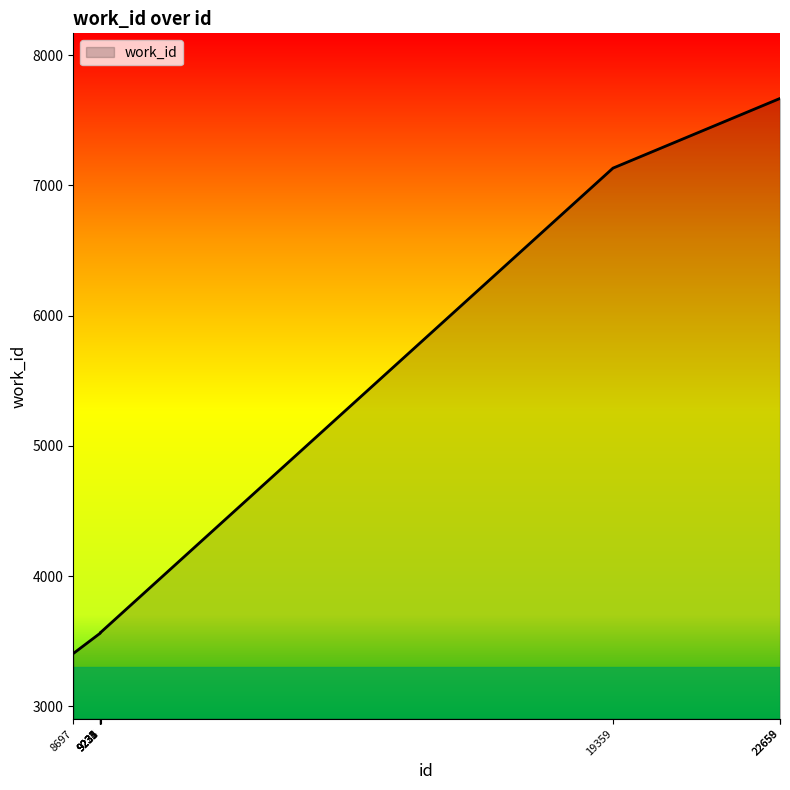

What is the difference between the maximum and minimum values?

4262